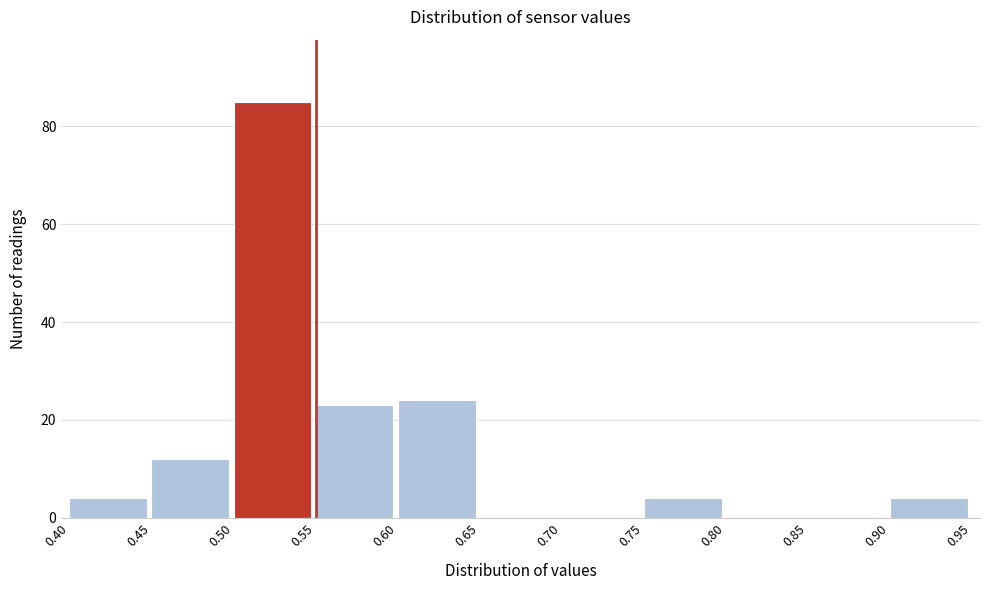

How tall is the bar that spans 0.90 to 0.95 on the x-axis? The values are not printed on the chart, so give them approximately, as read against the axis.

4